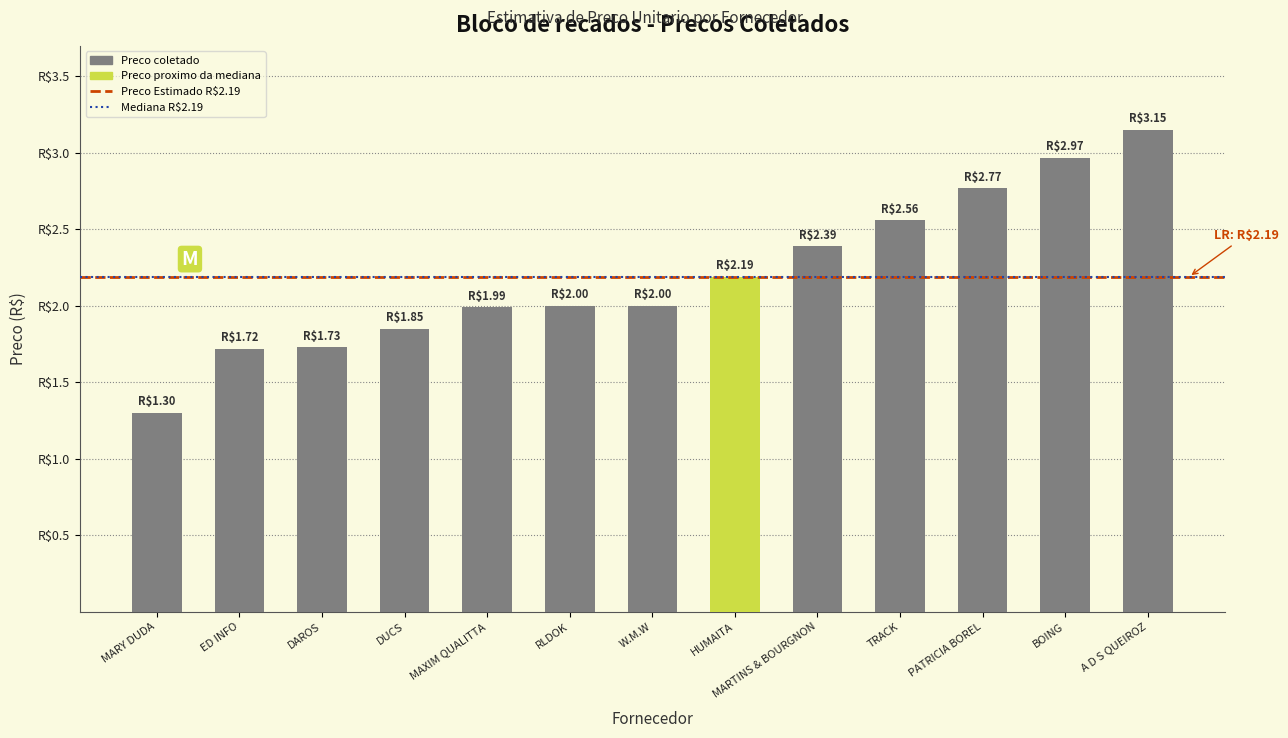

What is the difference between the maximum and minimum values?

1.8